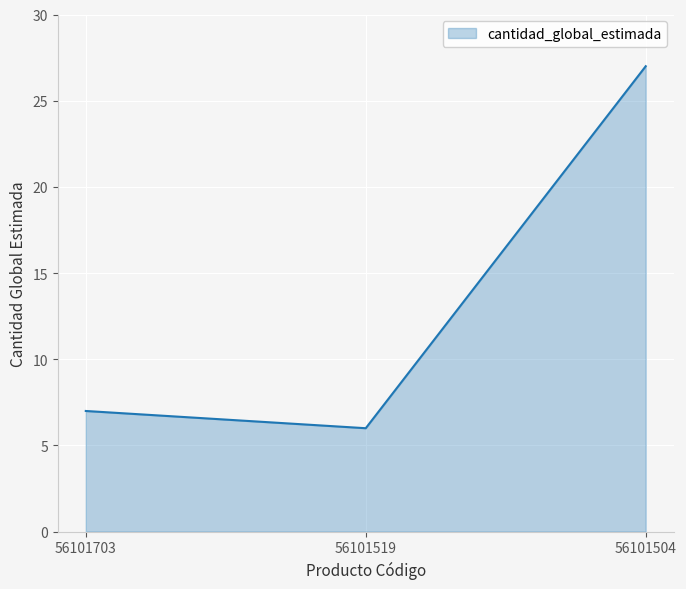

Does the chart display data point markers on the line(s)?

No